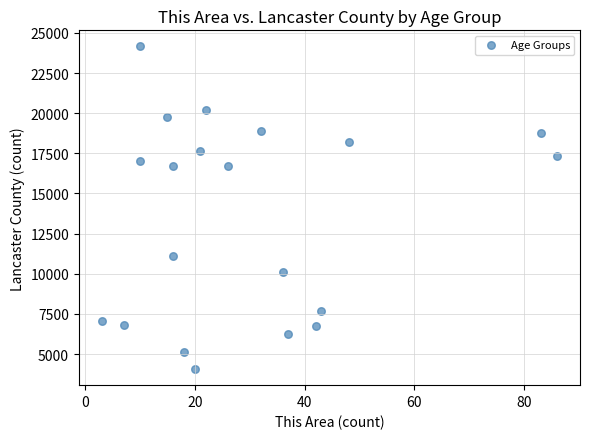

What is the range of X values (max minus min)?

83